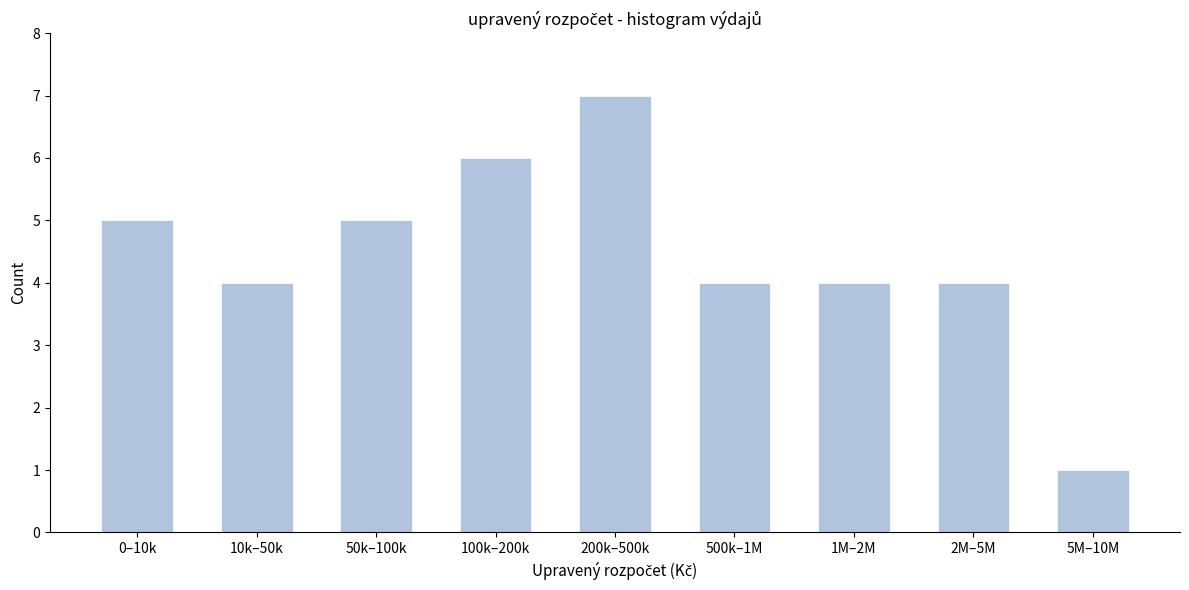

Reading right to left, list all the values displayed in this chart.

1	4	4	4	7	6	5	4	5